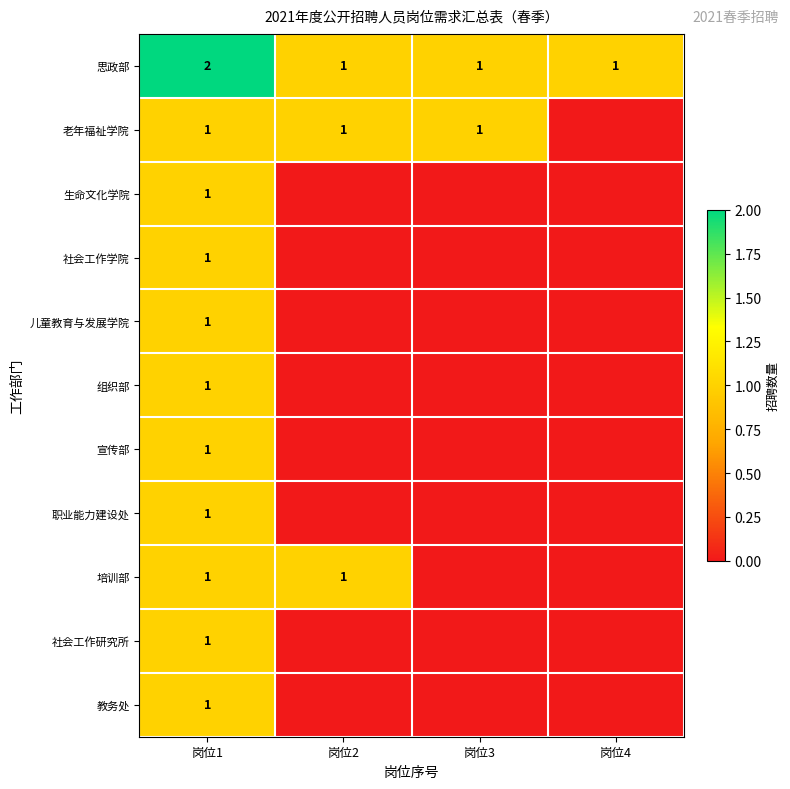

The value of 老年福祉学院 at 岗位1 is 1. True or false?

True